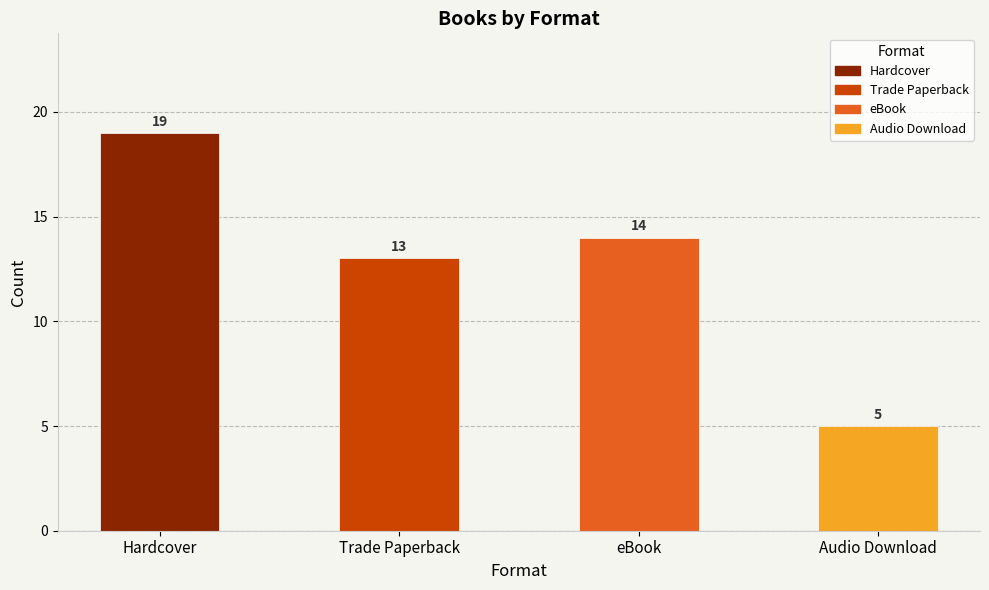

Are the bars horizontal?

No